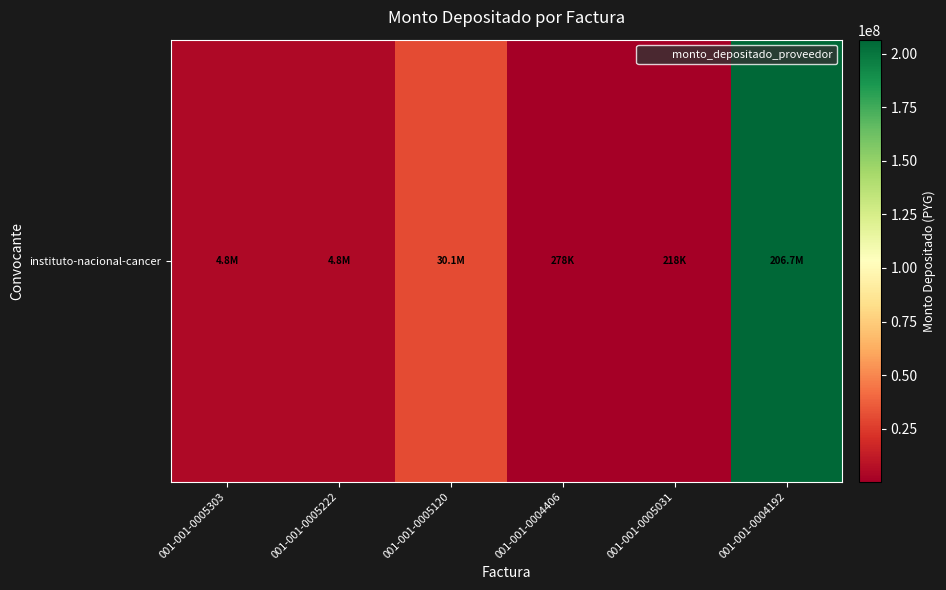

Reading left to right, what are all the values shown in this chart?

4800000	4800000	30149000	278182	218182	206650000